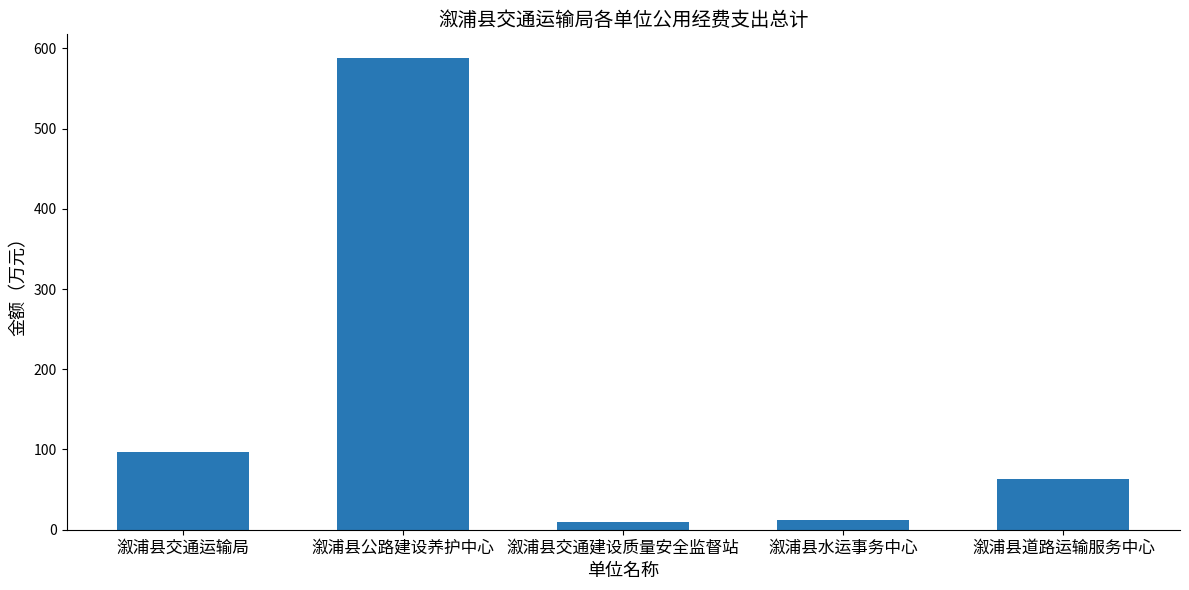

What is the value of the 2nd bar from the left?

588.0